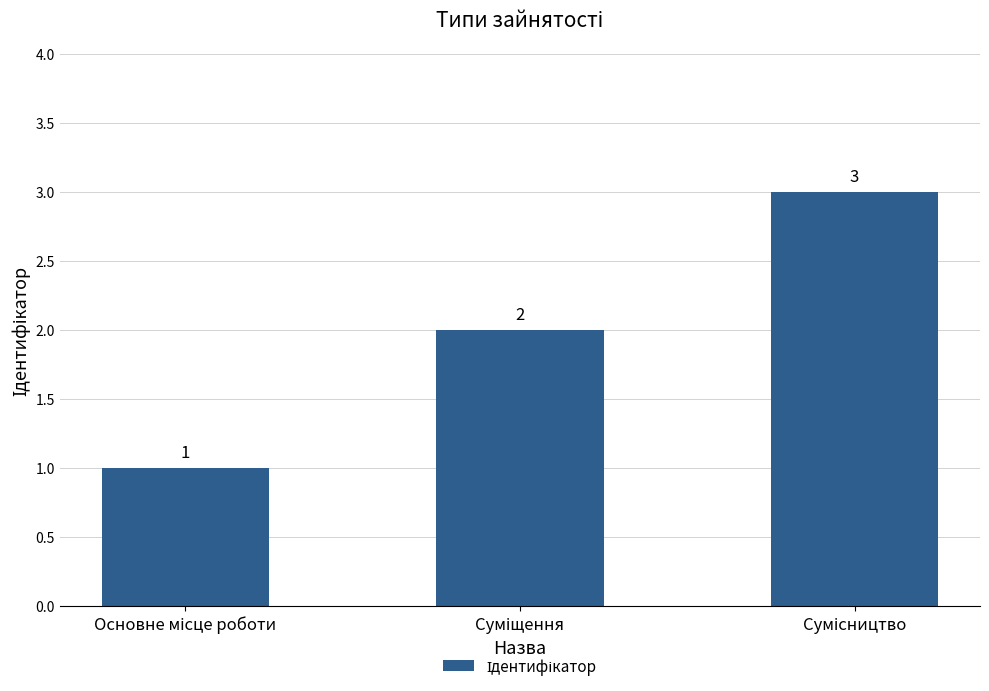

What is the value of the 1st bar from the left?

1